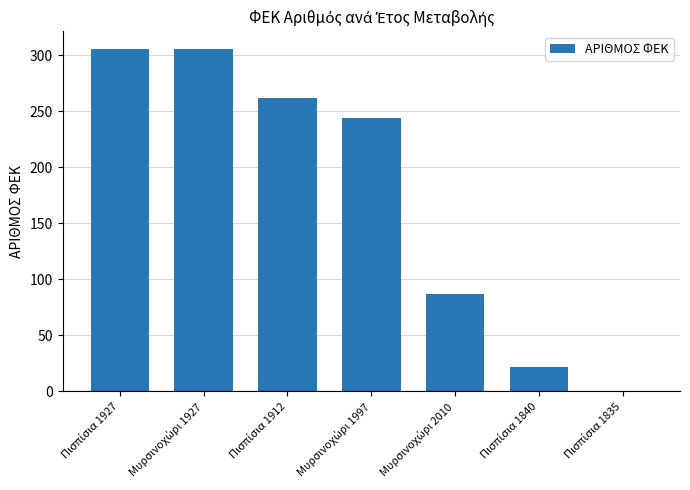

What is the greatest value displayed?

306